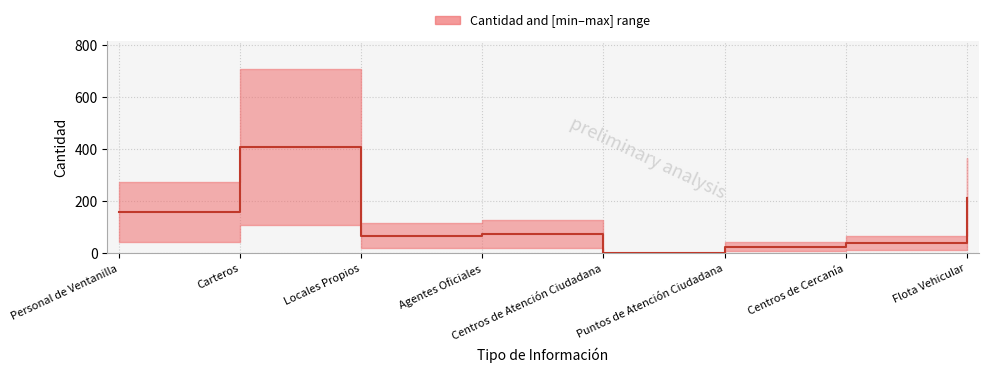

Is it true that the value at Agentes Oficiales is 22.5?

False